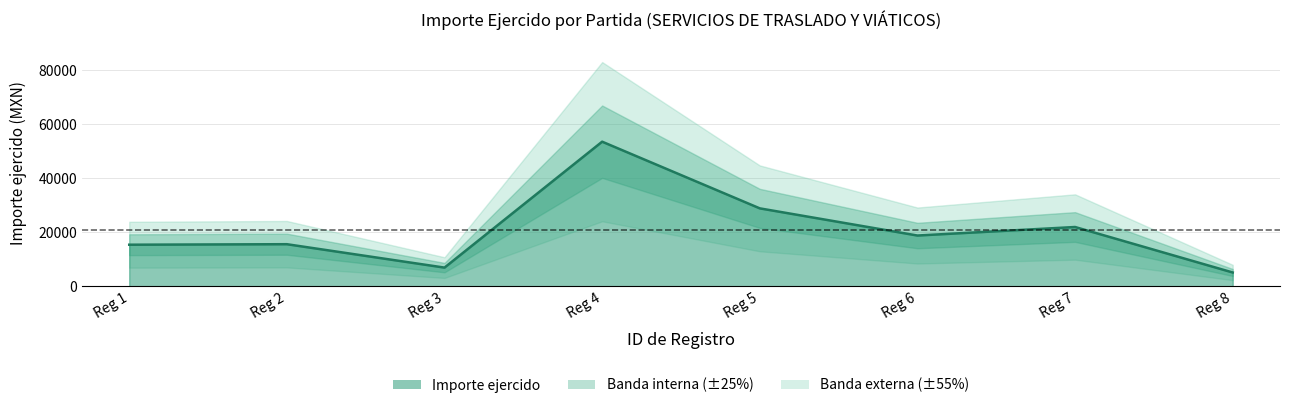

How many values exceed 18831?

4